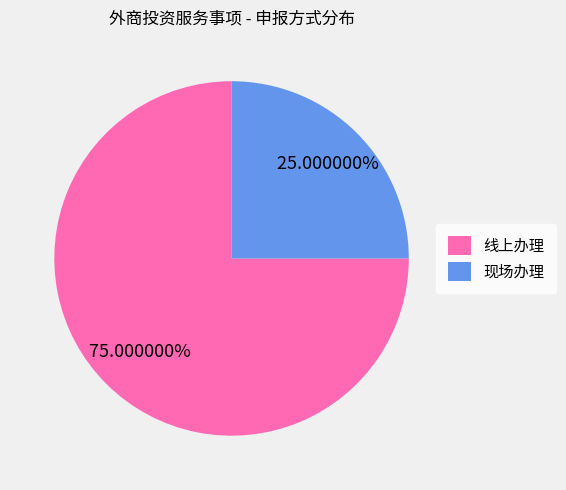

To the nearest percent, what is the combined percentage of 现场办理 and 线上办理?

100%